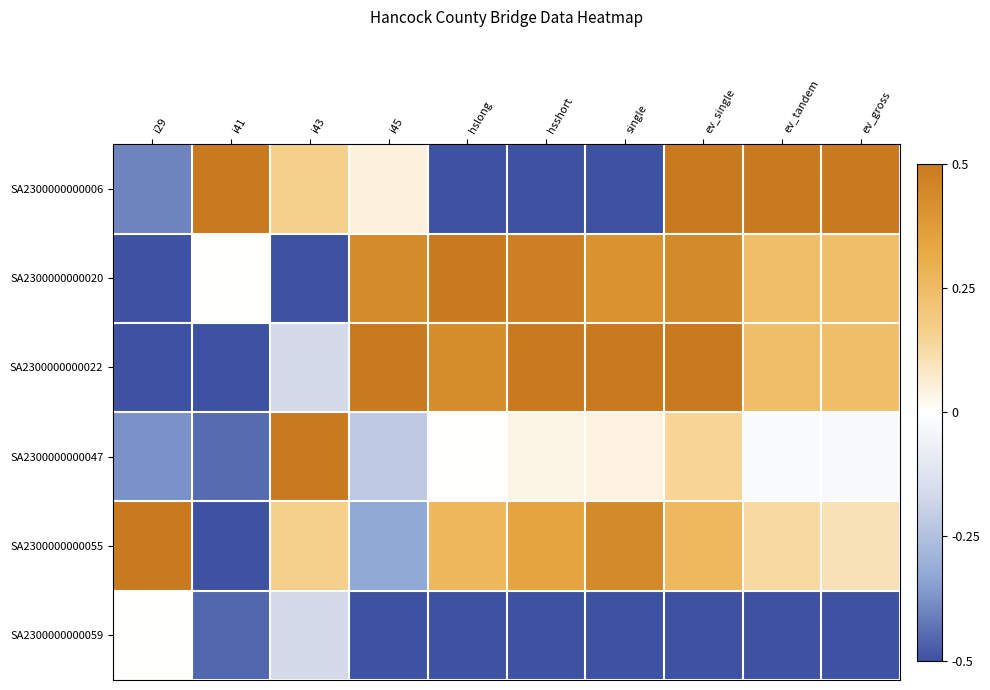

At which category is the sum across all series the highest?

ev_single